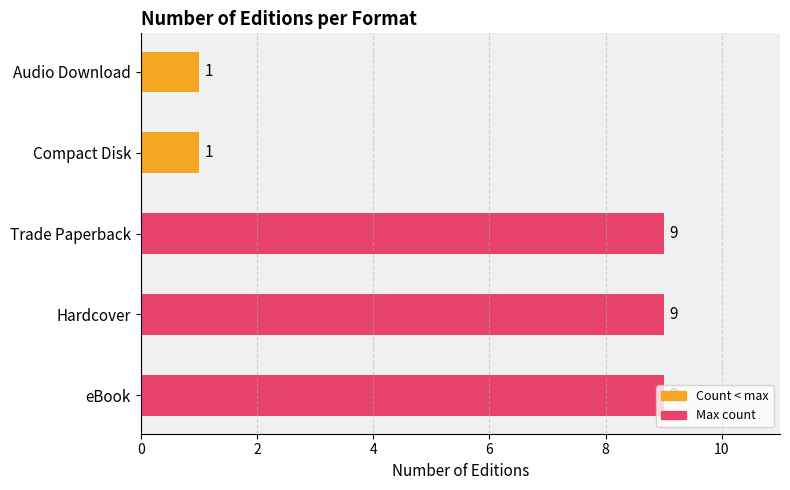

Approximately how many times larger is the value at eBook compared to Trade Paperback?

1.0